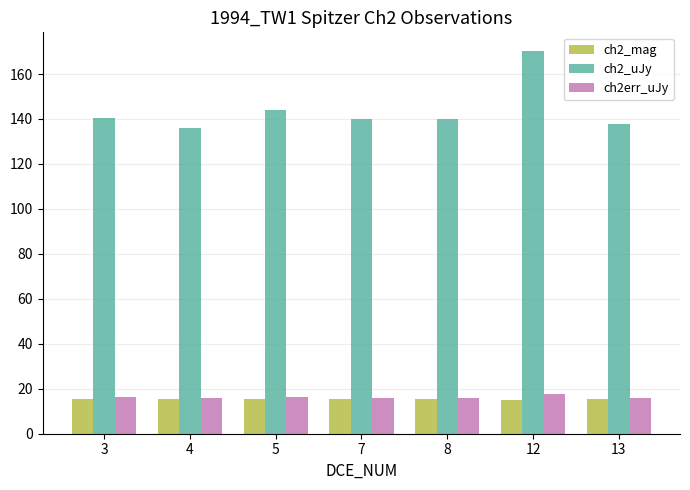

What is the value of the ch2_mag bar at the 2nd from the left?

15.3